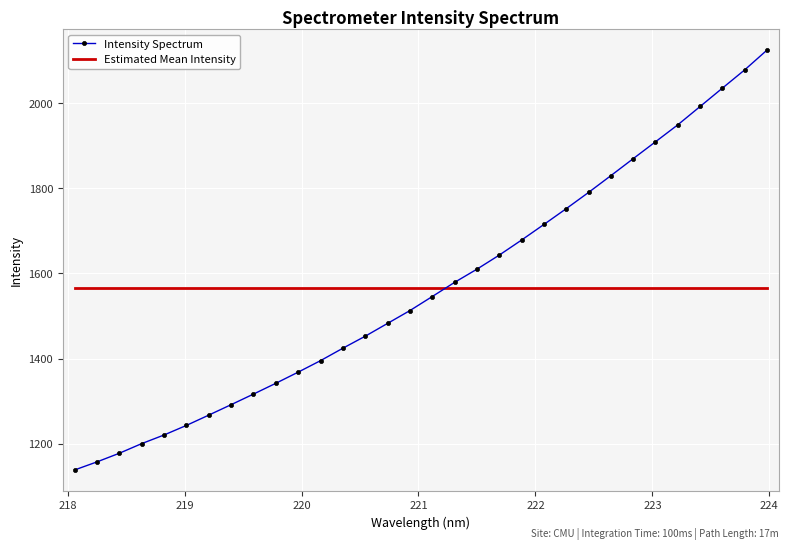

What are all the series names shown in the legend?

Intensity Spectrum, Estimated Mean Intensity